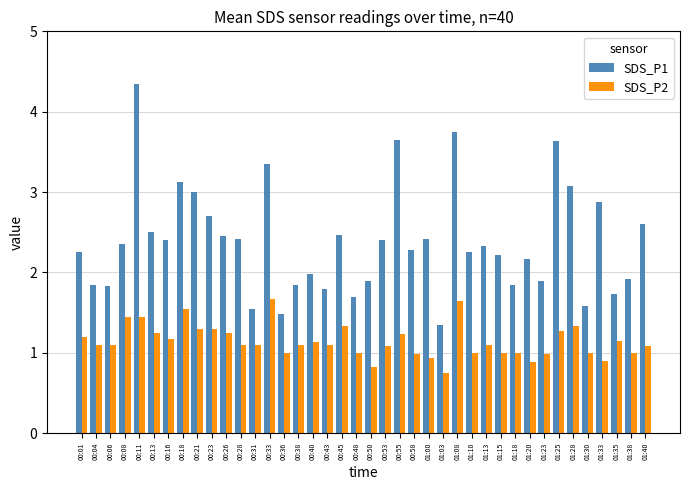

Count the number of categories in the chart.

40